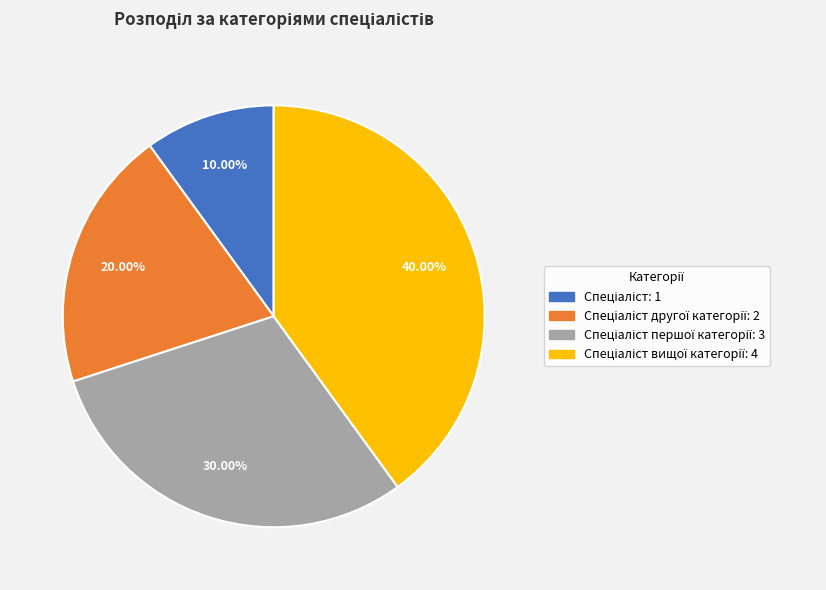

Is there any slice that represents more than half of the pie?

No